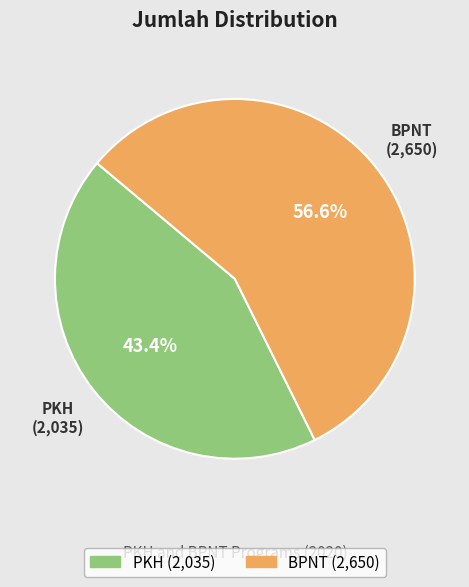

Which category has the biggest portion of the pie?

BPNT